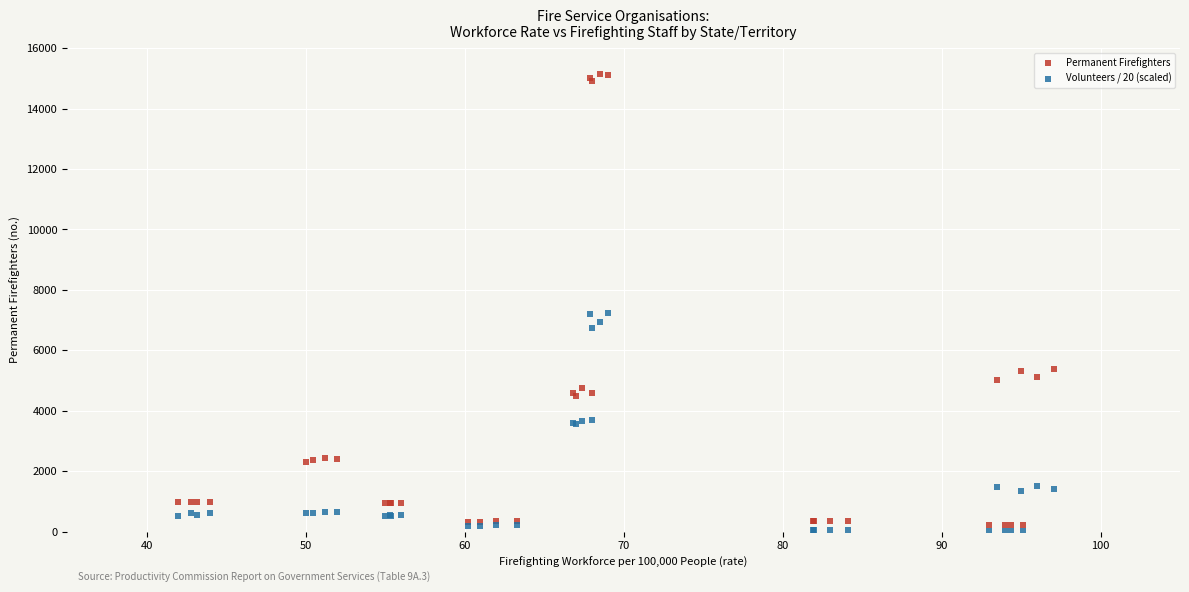

Which series has the largest Y range (max minus min)?

Permanent Firefighters